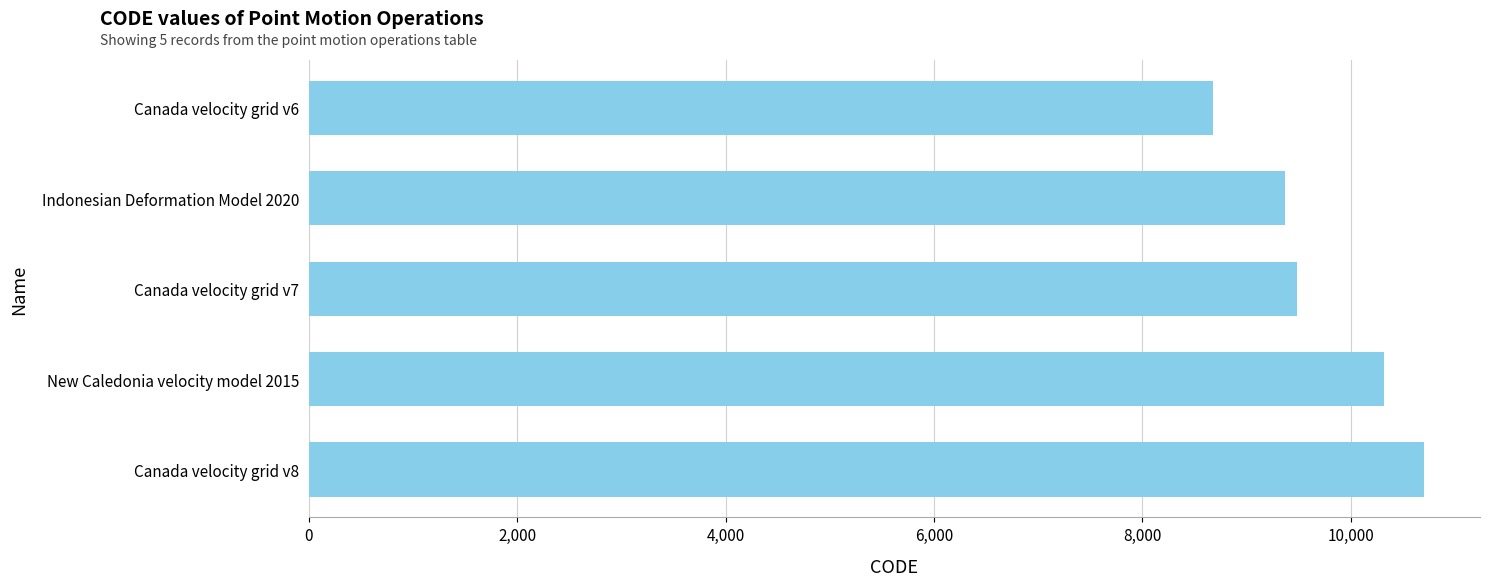

What is the difference between the maximum and minimum values?

2031